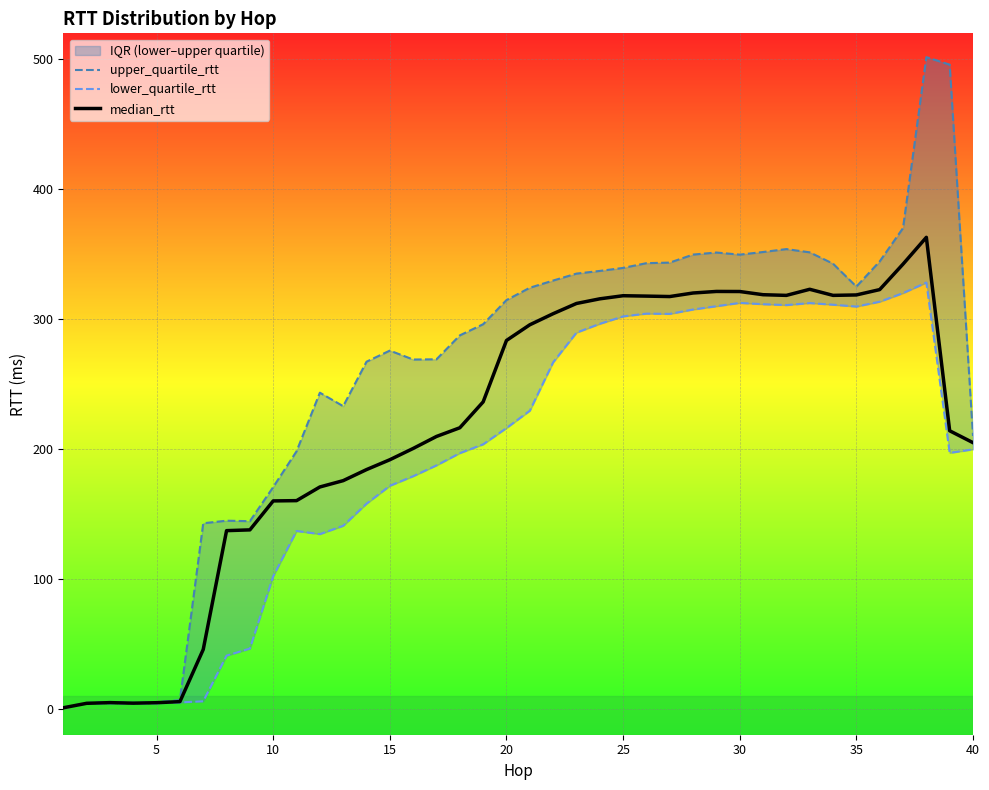

What is the highest value of the lower_quartile_rtt series?

328.1